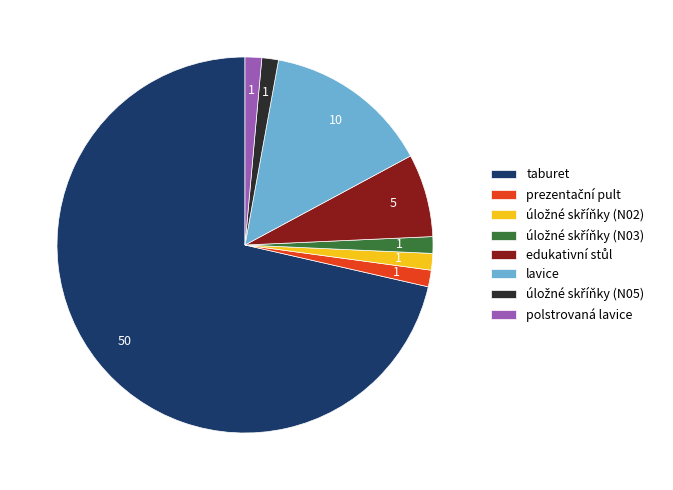

Between polstrovaná lavice and taburet, which is larger?

taburet